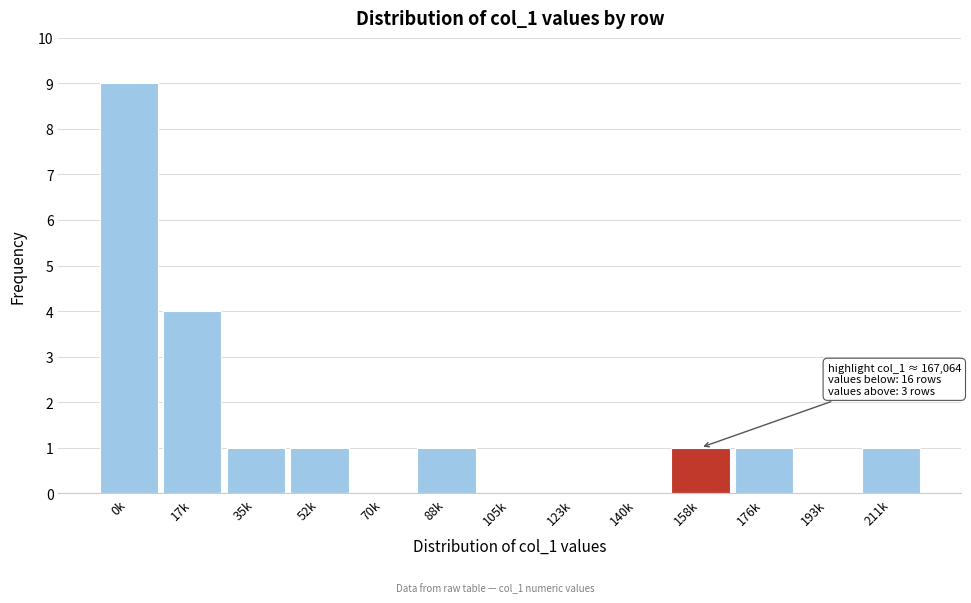

Reading left to right, list all the values displayed in this chart.

0k=9	17k=4	35k=1	52k=1	70k=0	88k=1	105k=0	123k=0	140k=0	158k=1	176k=1	193k=0	211k=1